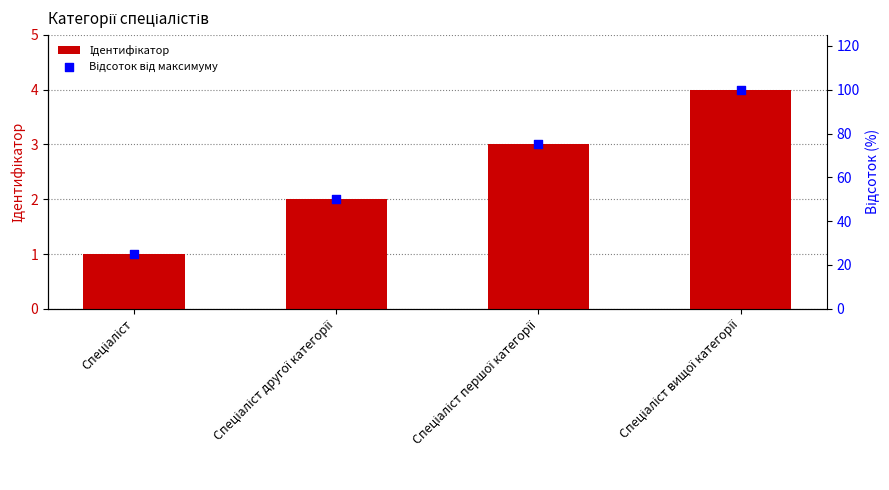

Which series contains the lowest Y value?

Ідентифікатор